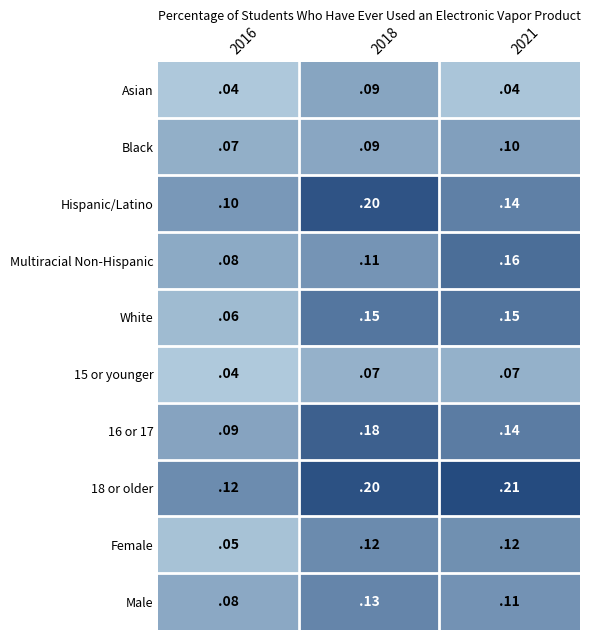

Which series has the largest range (max minus min)?

Hispanic/Latino